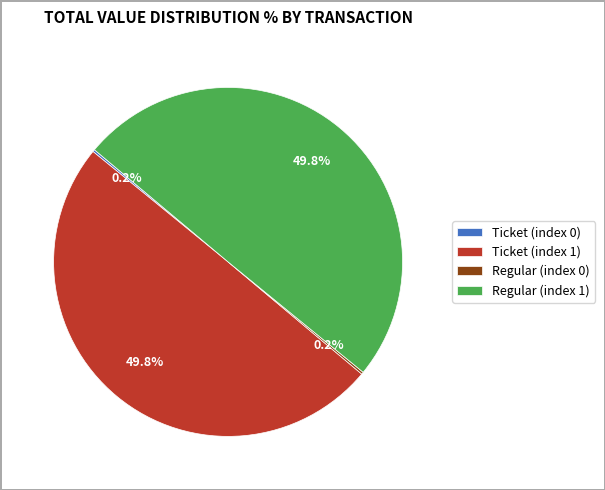

The Regular (index 1) slice represents 50% of the pie. True or false?

True